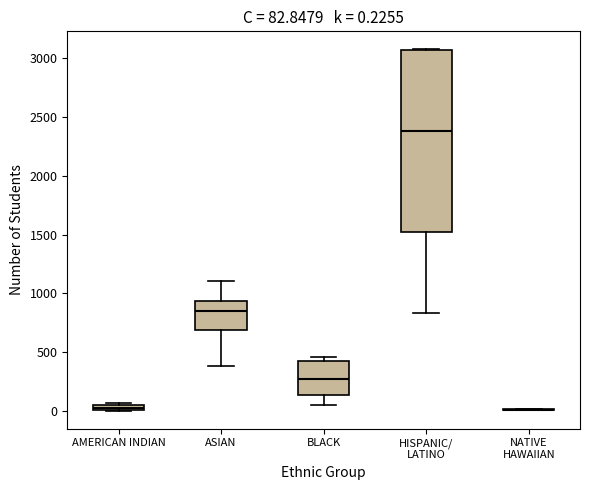

Which box is the tallest, from its lower edge to its upper edge?

HISPANIC/ LATINO